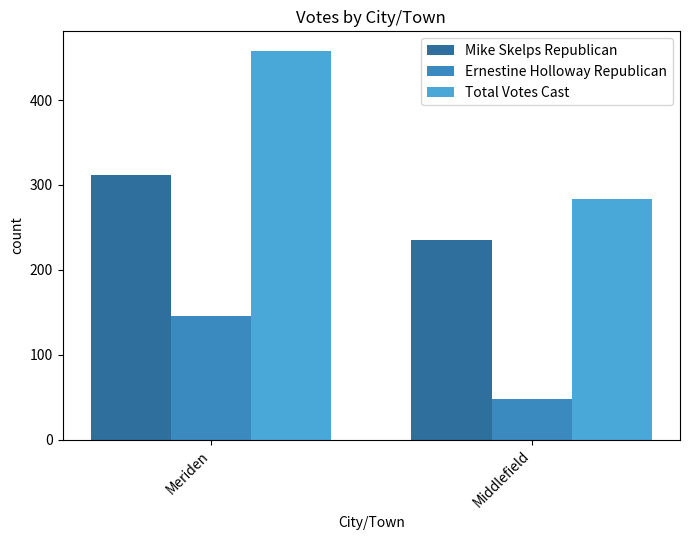

Count the Ernestine Holloway Republican values in the range 48 to 146.

2